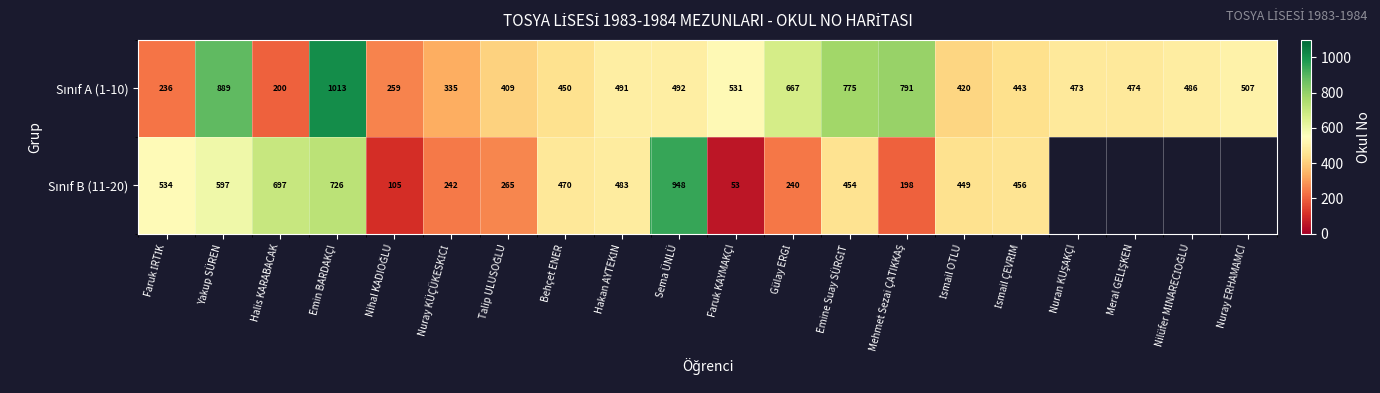

What is the difference between the highest and lowest values at Halis KARABACAK?

497